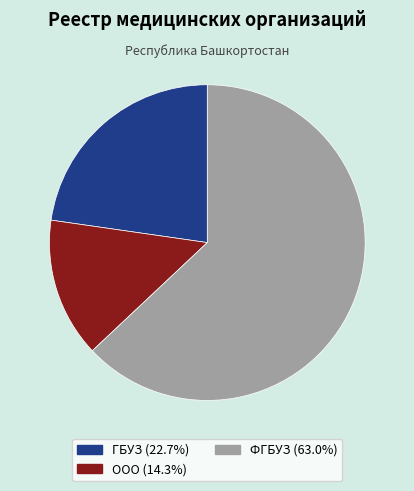

Which has a higher value, ФГБУЗ or ГБУЗ?

ФГБУЗ